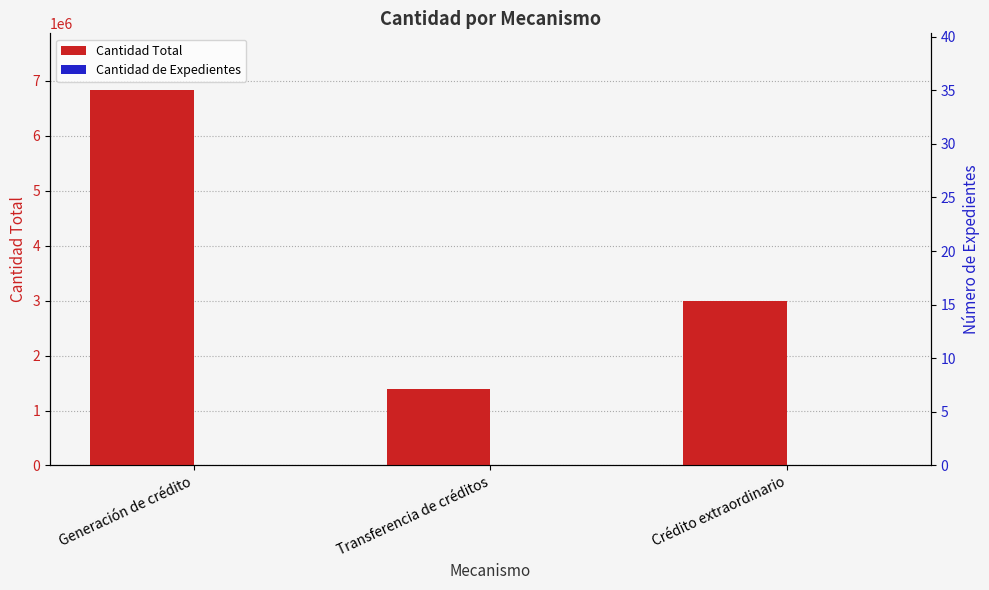

What is the label of the 2nd bar from the left?

Transferencia de créditos